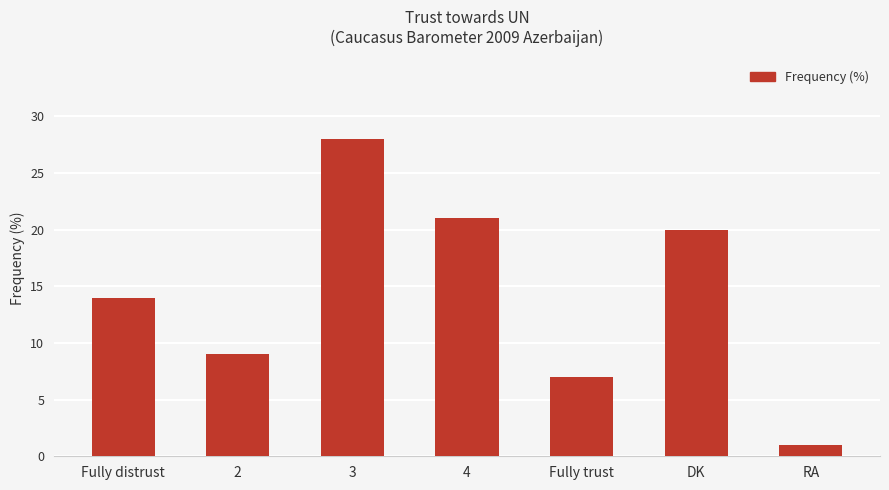

Reading left to right, list all the values displayed in this chart.

14	9	28	21	7	20	1